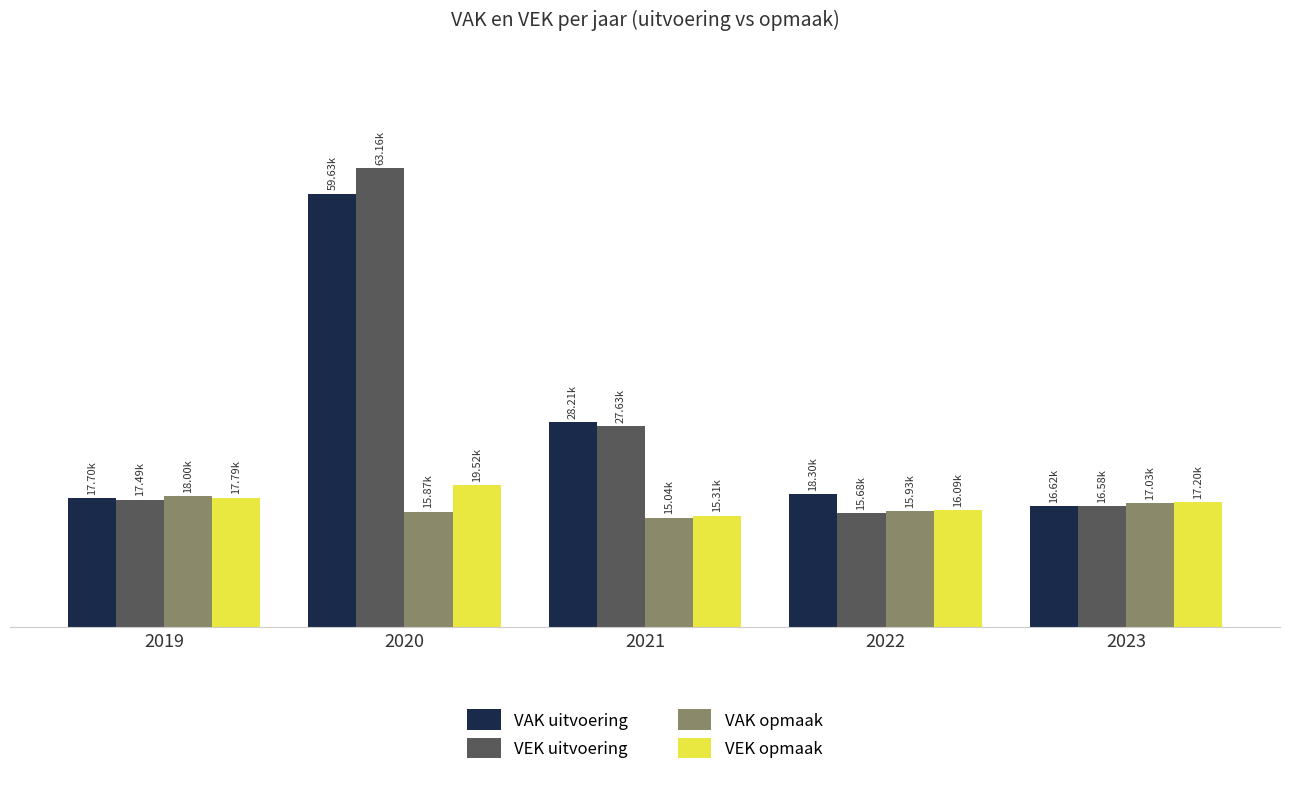

At which category is the sum across all series the highest?

2020